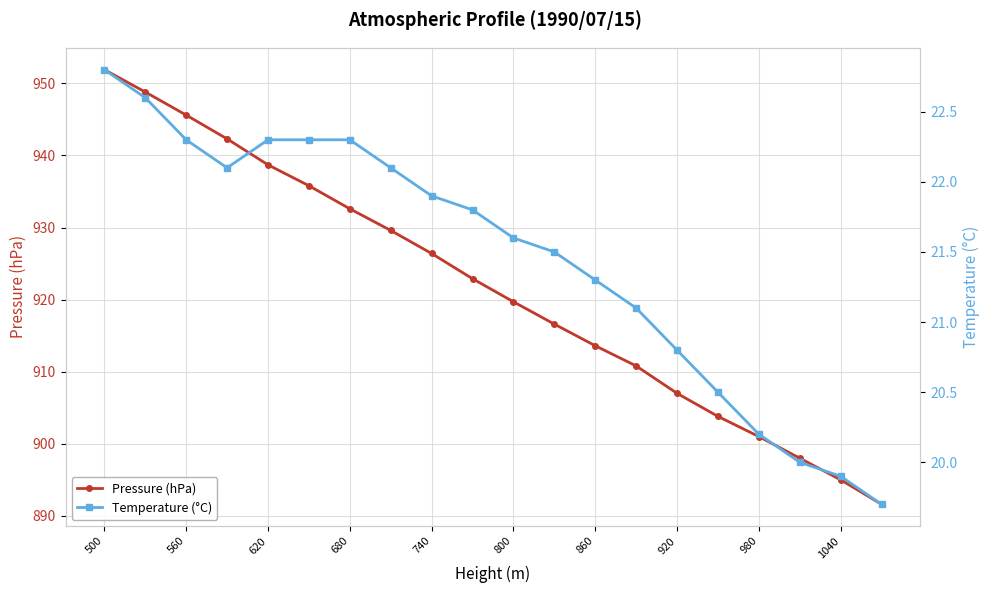

What is the highest value of the Temperature (°C) series?

22.8